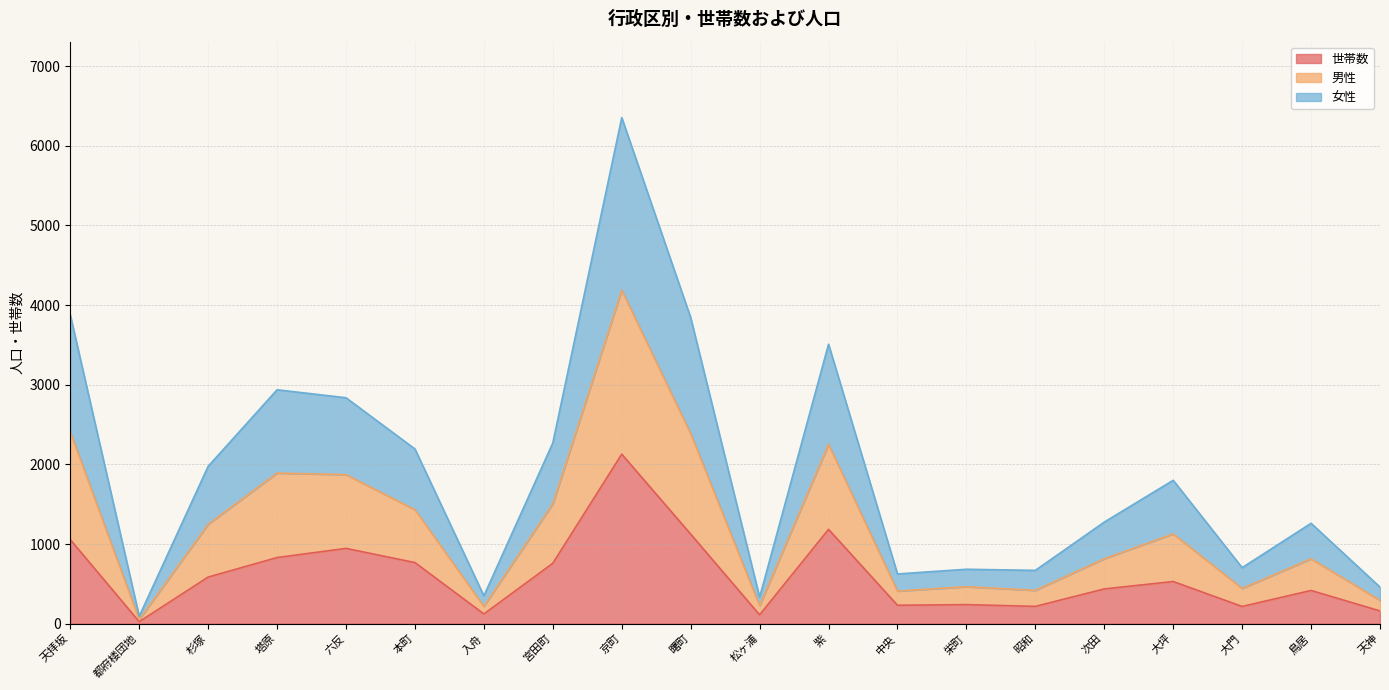

True or false: 男性 and 女性 cross at least once.

False